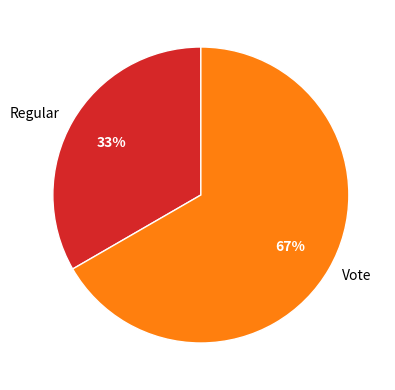

To the nearest percent, what percentage of the pie is Regular?

33%